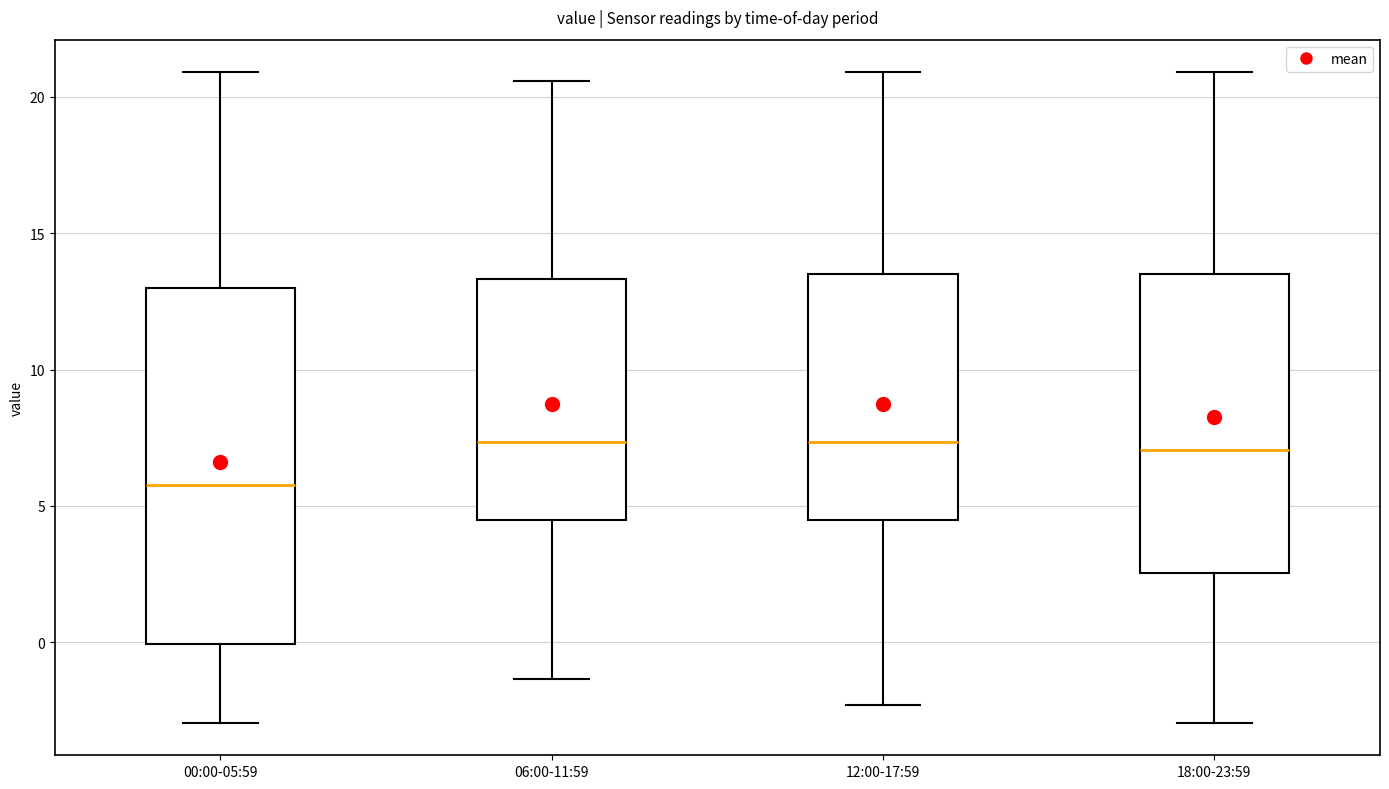

Reading left to right, transcribe this box plot: for each box, give where its median line is, the range the box spans, and where its two whiskers end, as read against the y-axis. The values are not printed on the chart, so give them approximately, as read against the axis.

00:00-05:59: median 6.0, box 0.0 to 13.0, whiskers -3.0 to 21.0
06:00-11:59: median 7.5, box 4.5 to 13.5, whiskers -1.5 to 20.5
12:00-17:59: median 7.5, box 4.5 to 13.5, whiskers -2.5 to 21.0
18:00-23:59: median 7.0, box 2.5 to 13.5, whiskers -3.0 to 21.0